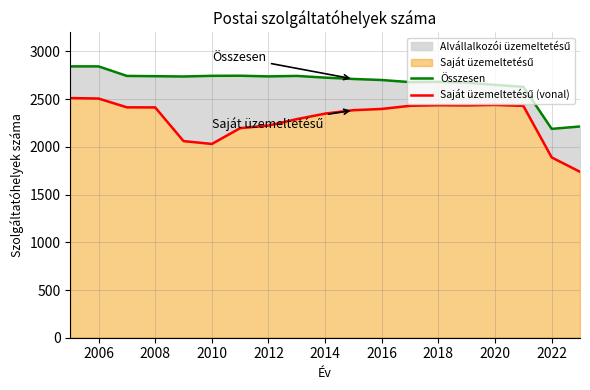

Between 2014 and 2016, which series saw the biggest shift?

Saját üzemeltetésű (vonal)